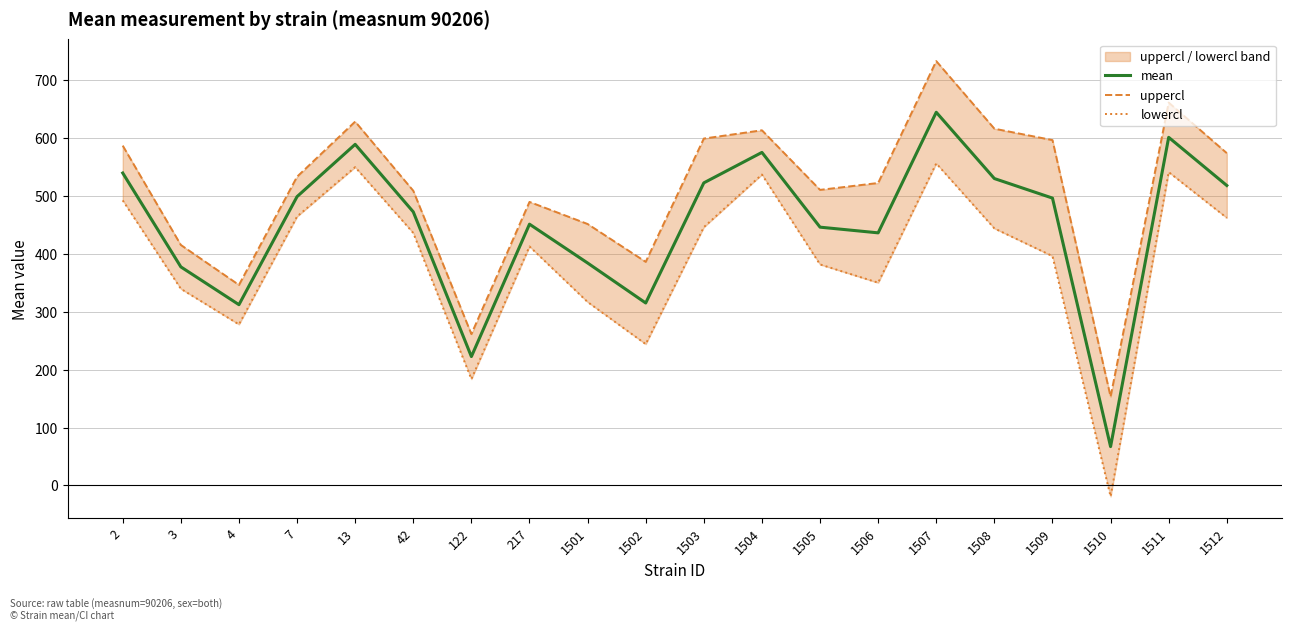

Which series has the widest spread of values?

uppercl